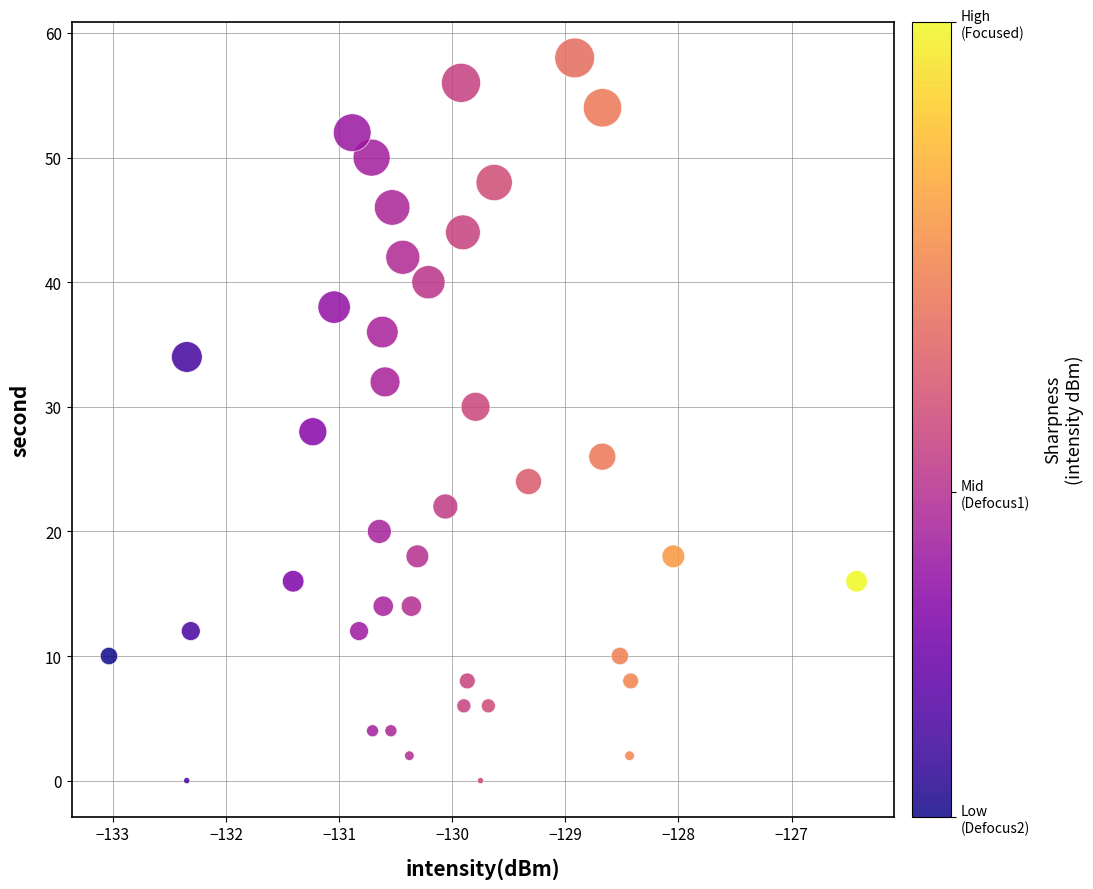

What is the range of Y values (max minus min)?

58